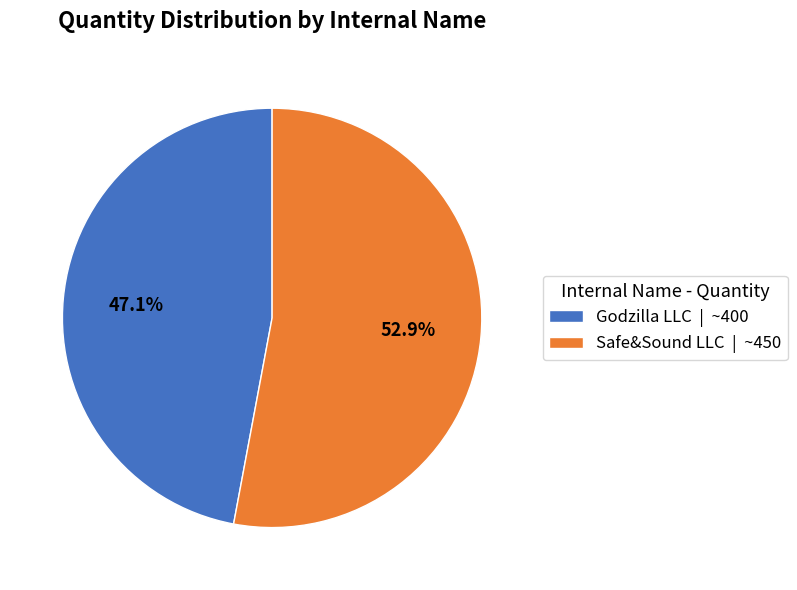

Which category accounts for the majority?

Safe&Sound LLC